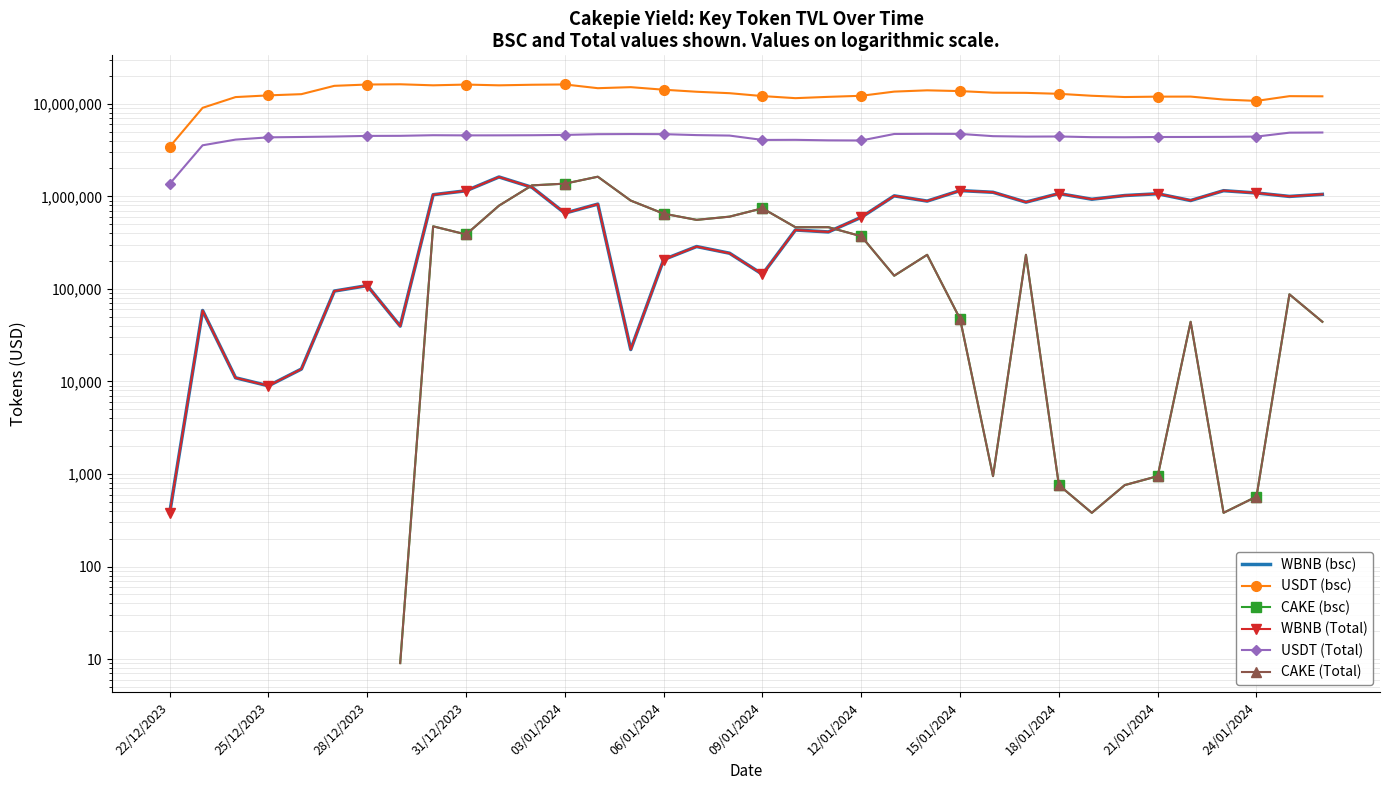

The value of USDT (Total) at 16 is 7322720.9. True or false?

False